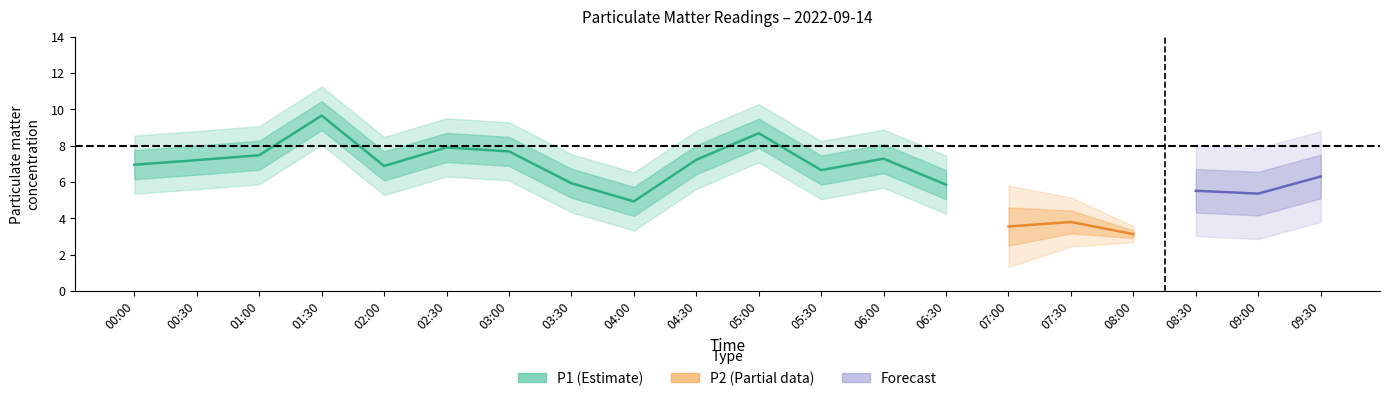

Which series has the largest total across all categories?

P1